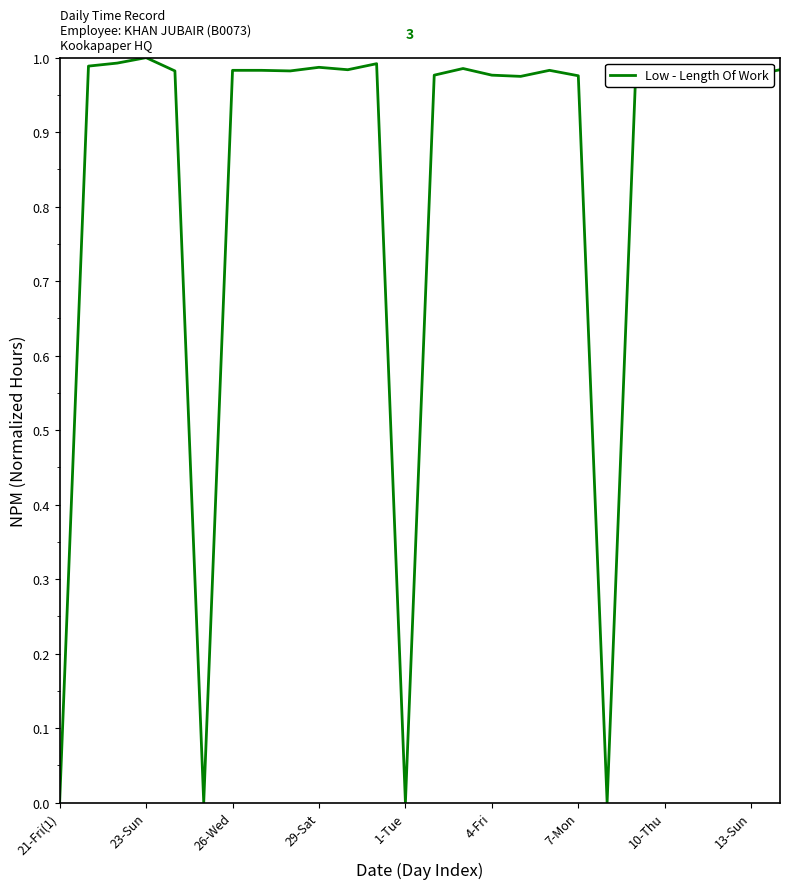

Reading left to right, what are all the values shown in this chart?

0.0	1.0	1.0	1.0	1.0	0.0	1.0	1.0	1.0	1.0	1.0	1.0	0.0	1.0	1.0	1.0	1.0	1.0	1.0	0.0	1.0	1.0	1.0	1.0	1.0	1.0